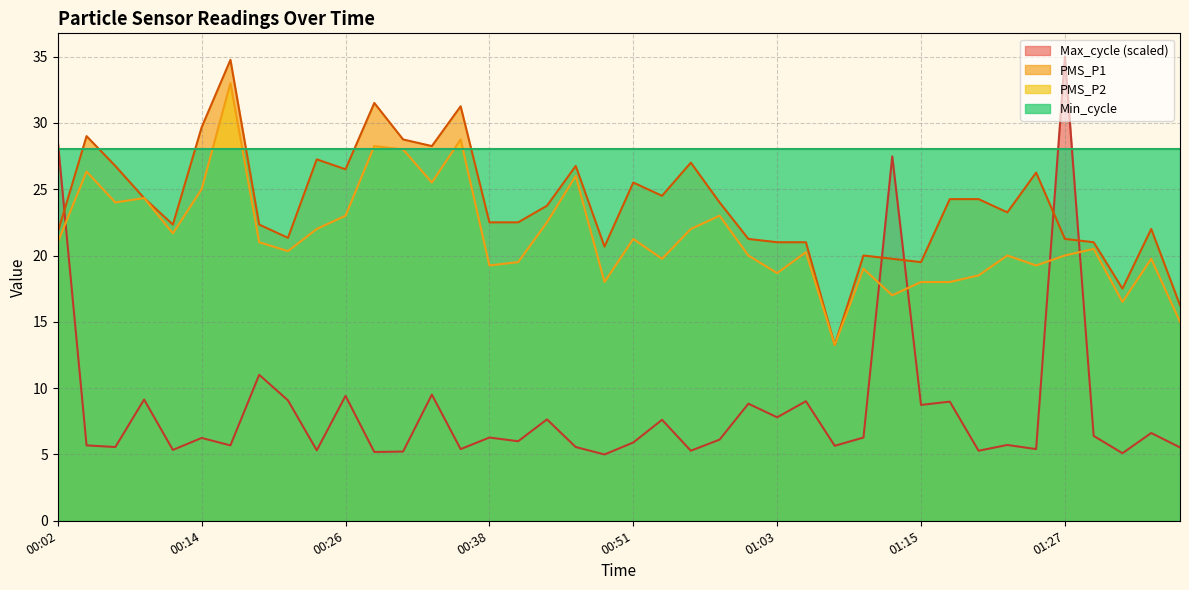

At which category does PMS_P1 reach its first local valley?

00:12